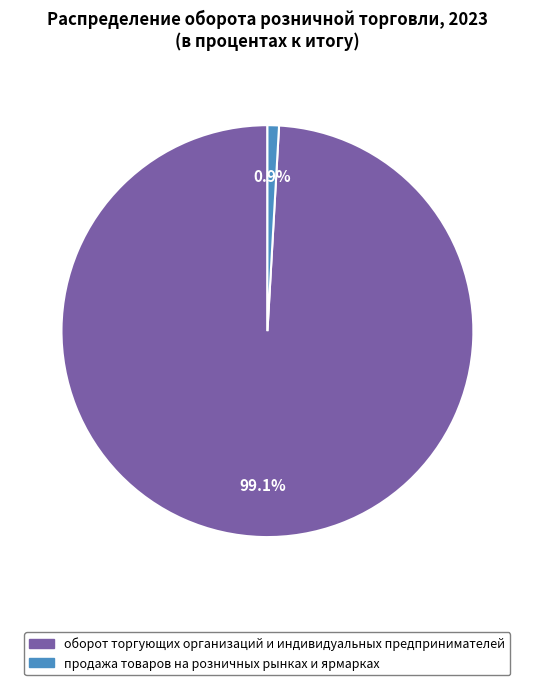

Which slice represents more than half of the pie?

оборот торгующих организаций и индивидуальных предпринимателей